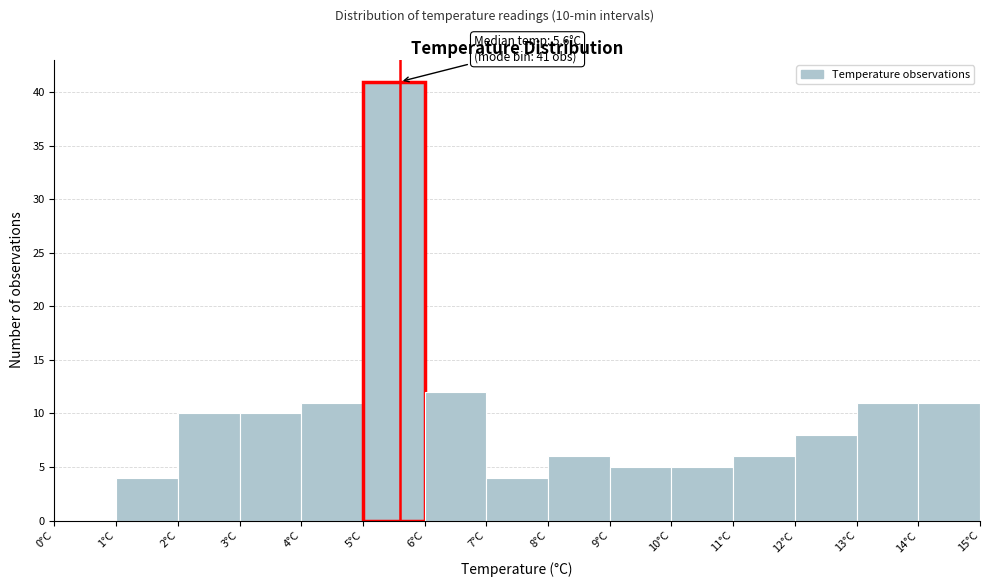

Which range on the x-axis has the tallest bar?

5 to 6